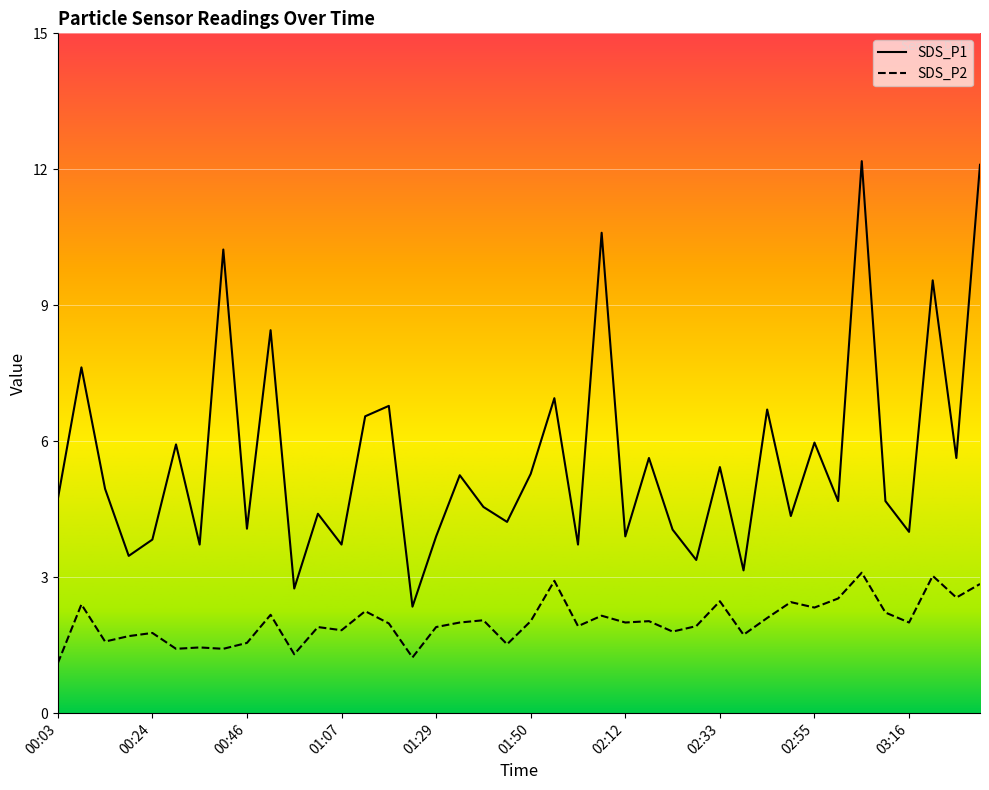

Which label corresponds to the largest value in the chart?

03:05